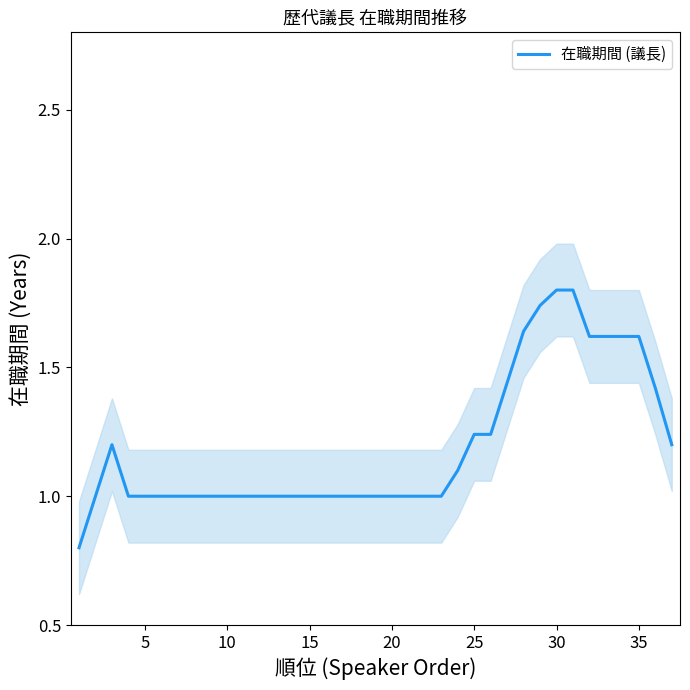

What is the approximate value at 13?

1.0